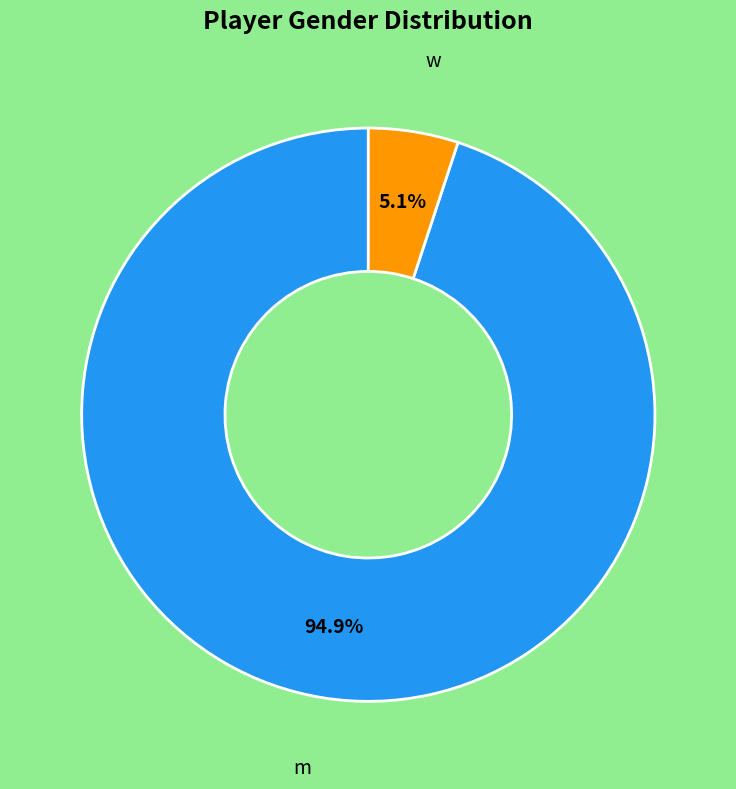

Does any single category account for the majority?

Yes